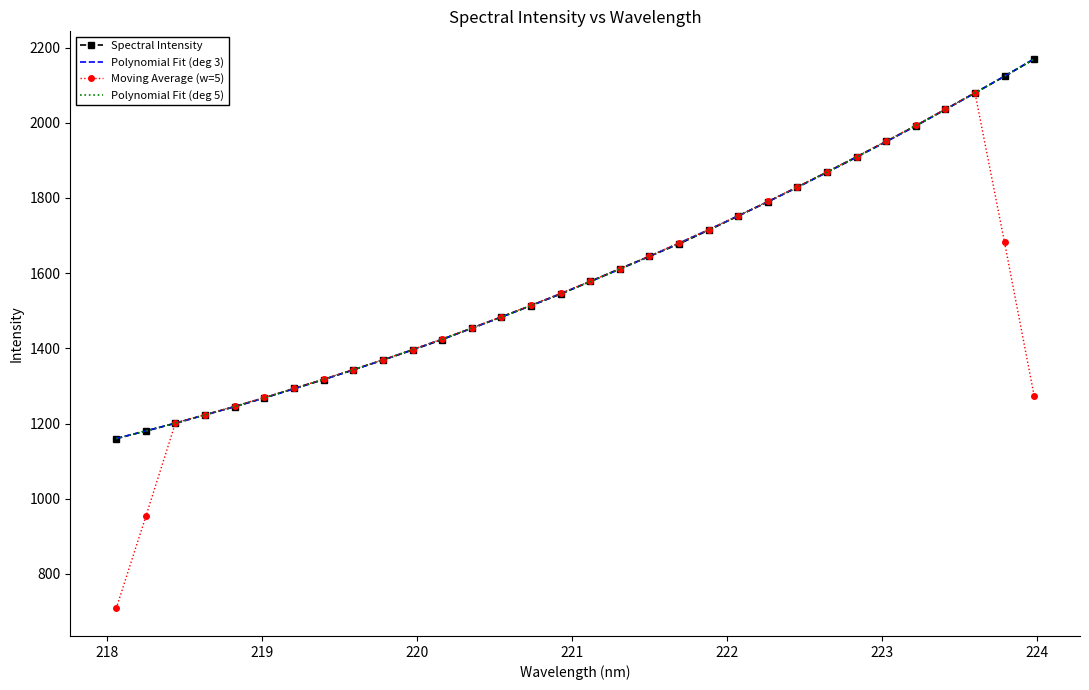

What is the smallest value displayed?

708.2